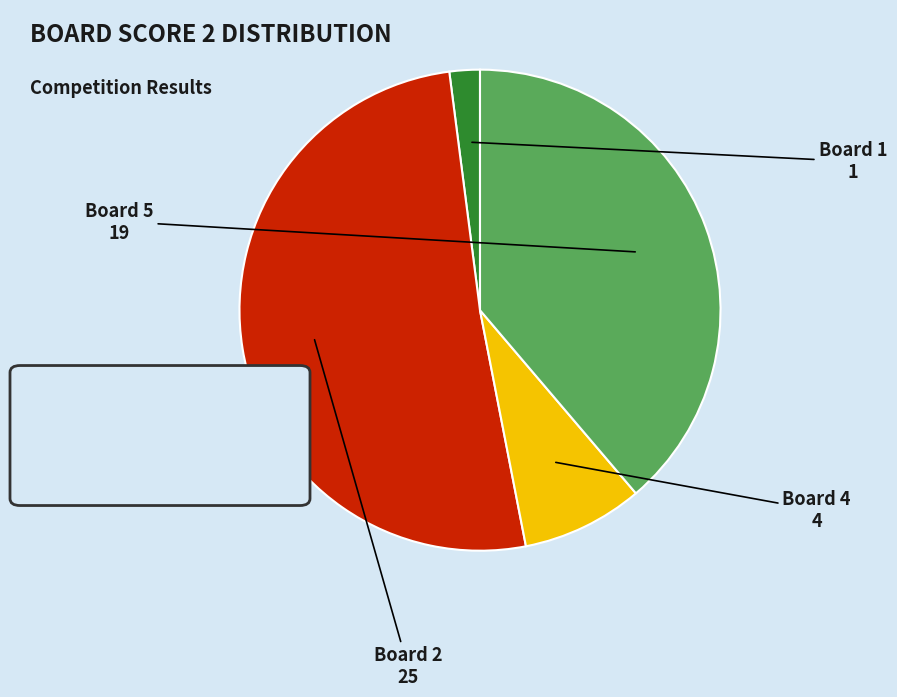

Combined, do Board 5 and Board 1 account for over 50%?

No